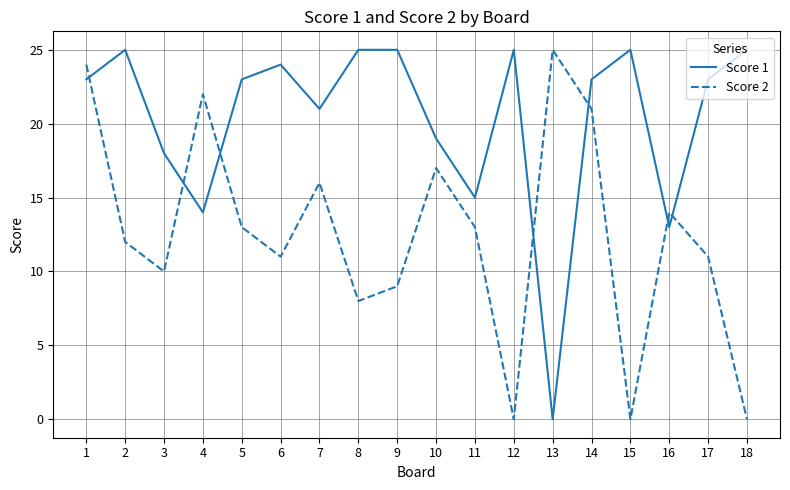

In Score 1, how many points are lower than both neighbors (excluding endpoints)?

5